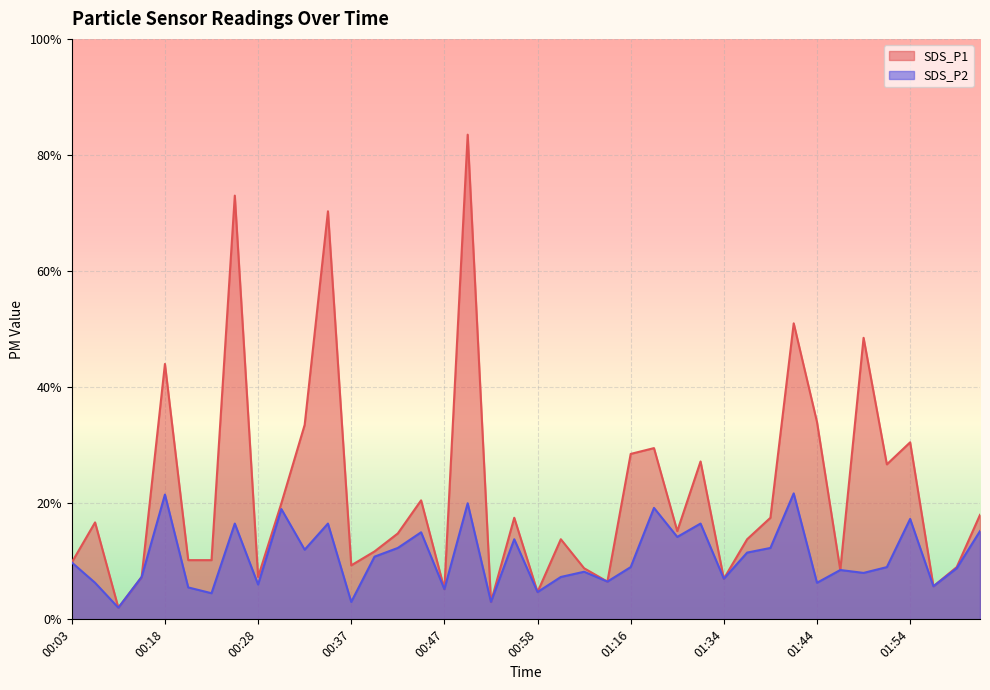

What value does the SDS_P1 series have at 01:29?

1.5